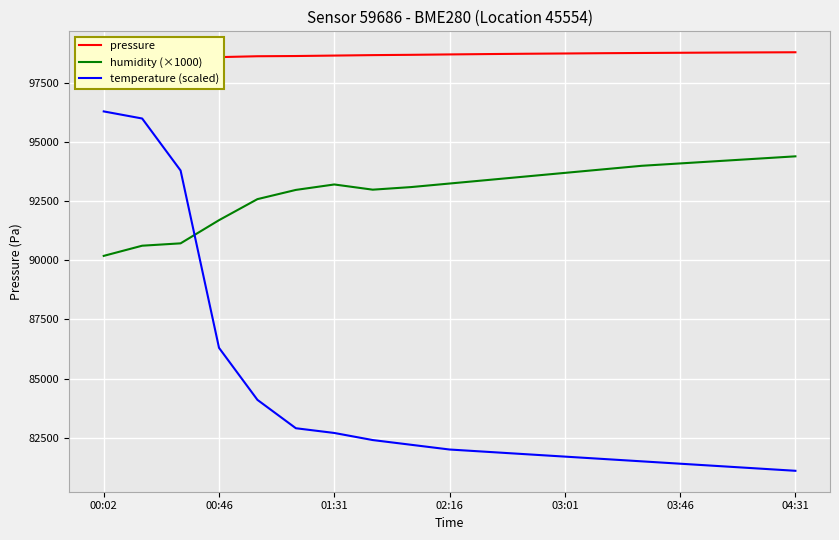

Which series has the largest total across all categories?

pressure